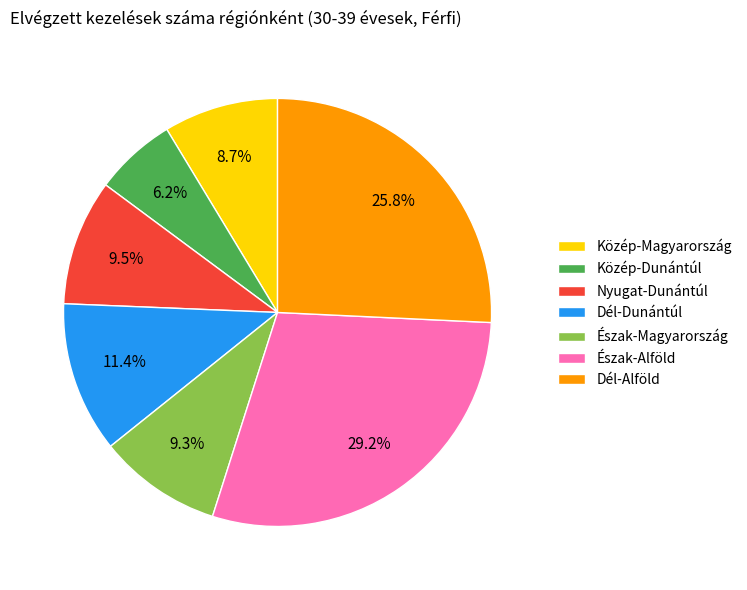

To the nearest percent, what is the difference between the largest and smallest slice percentages?

23%